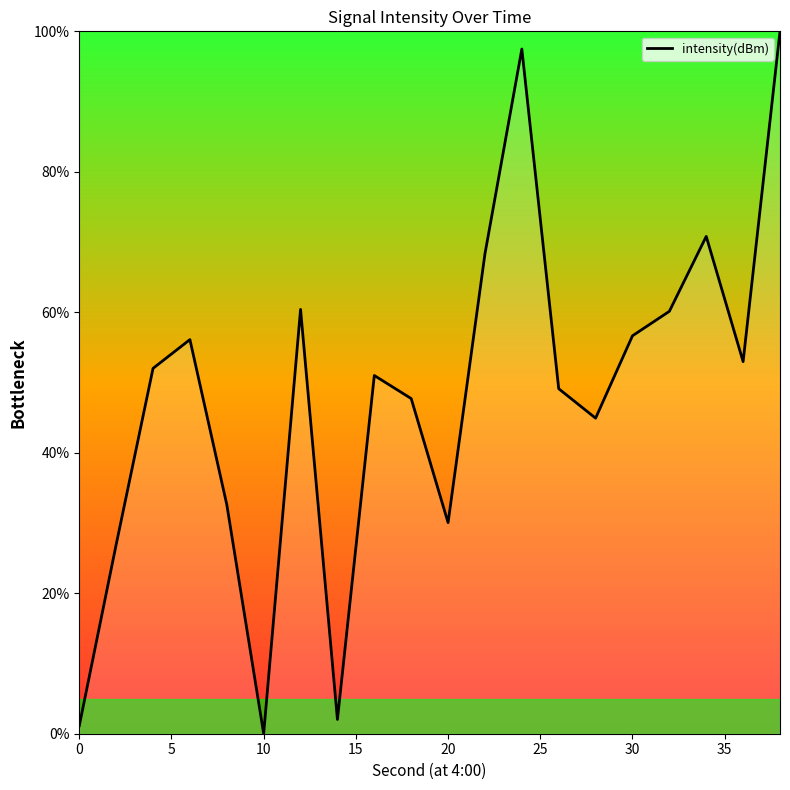

What is the maximum value shown in the chart?

100.0